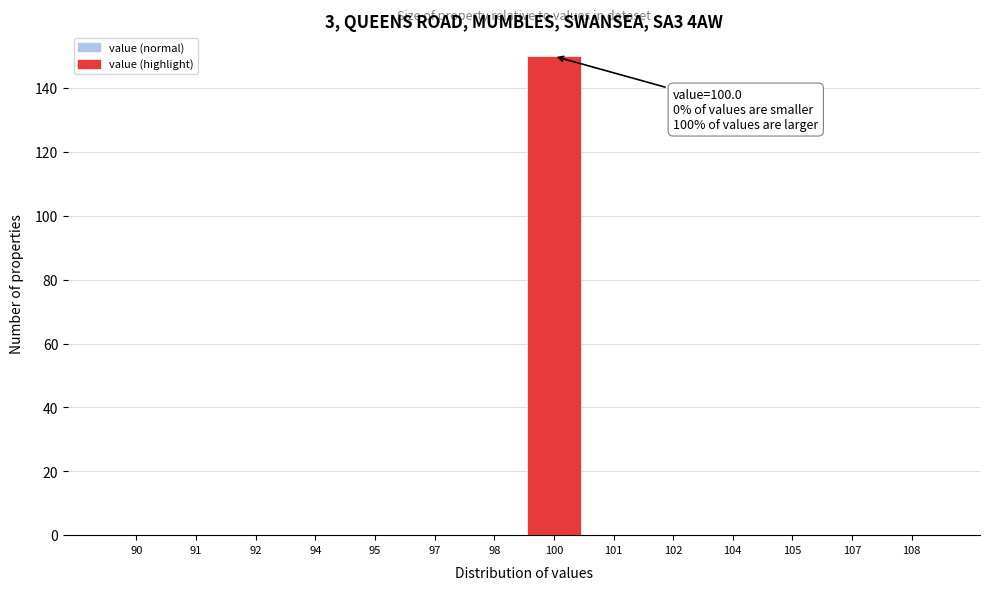

Reading left to right, what are all the values shown in this chart?

90=0	91=0	92=0	94=0	95=0	97=0	98=0	100=150	101=0	102=0	104=0	105=0	107=0	108=0